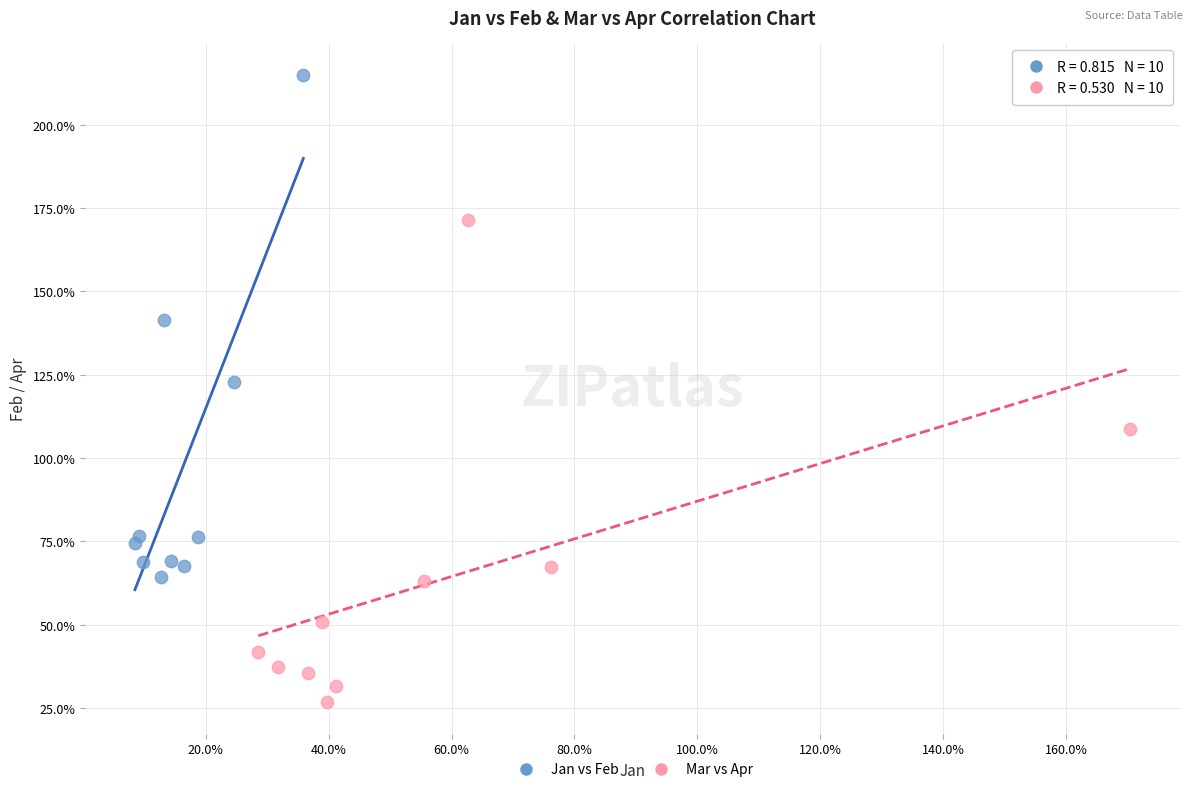

What are all the series names shown in the legend?

Jan vs Feb, Mar vs Apr